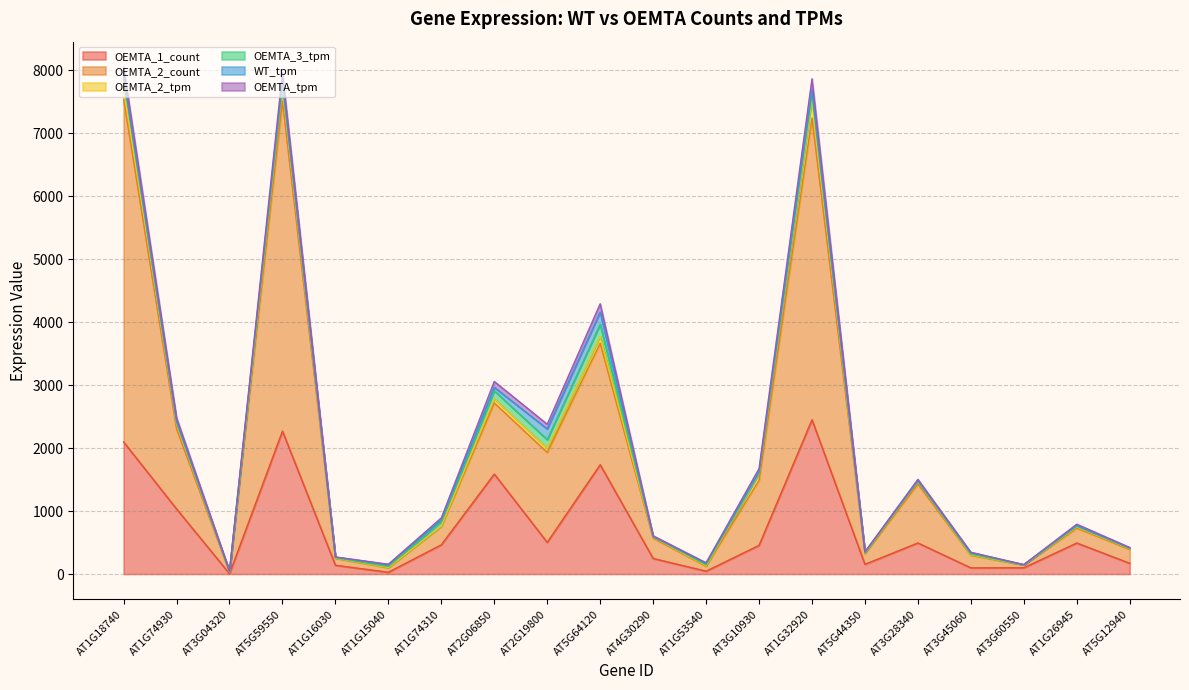

True or false: OEMTA_1_count has more than 1 points higher than both neighbors.

True